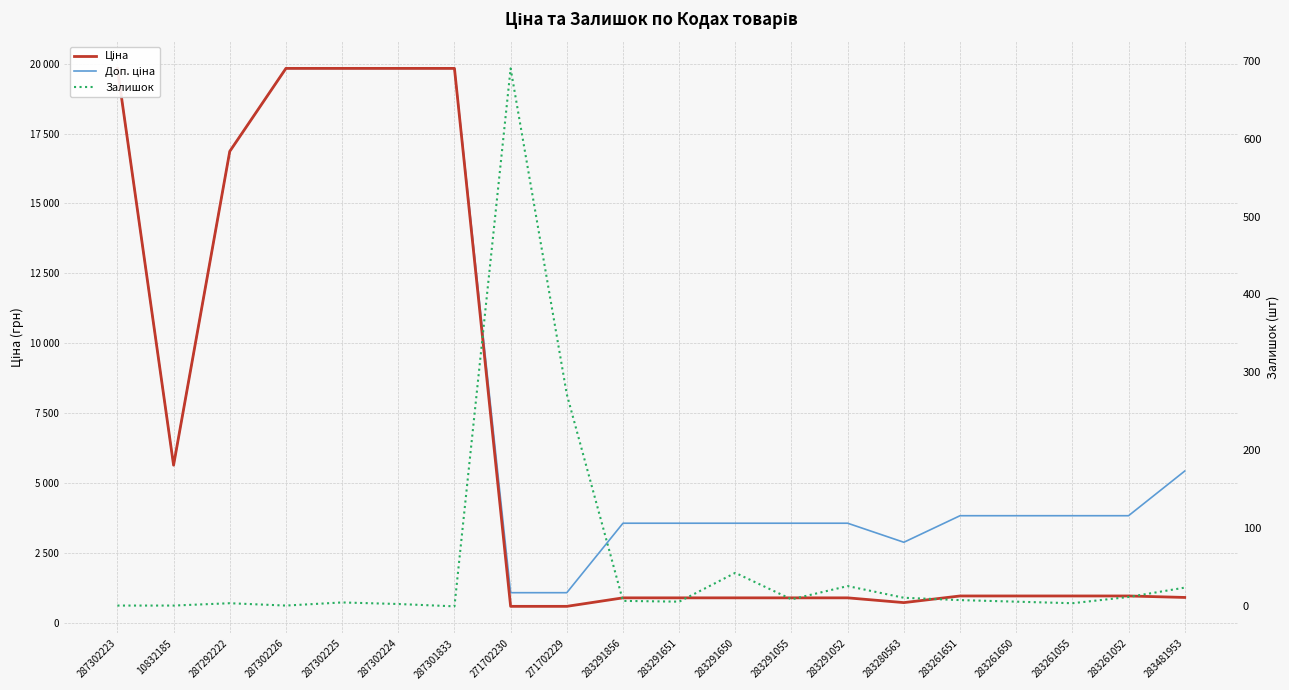

What is the value of the Залишок point at the 6th from the left?

3.0